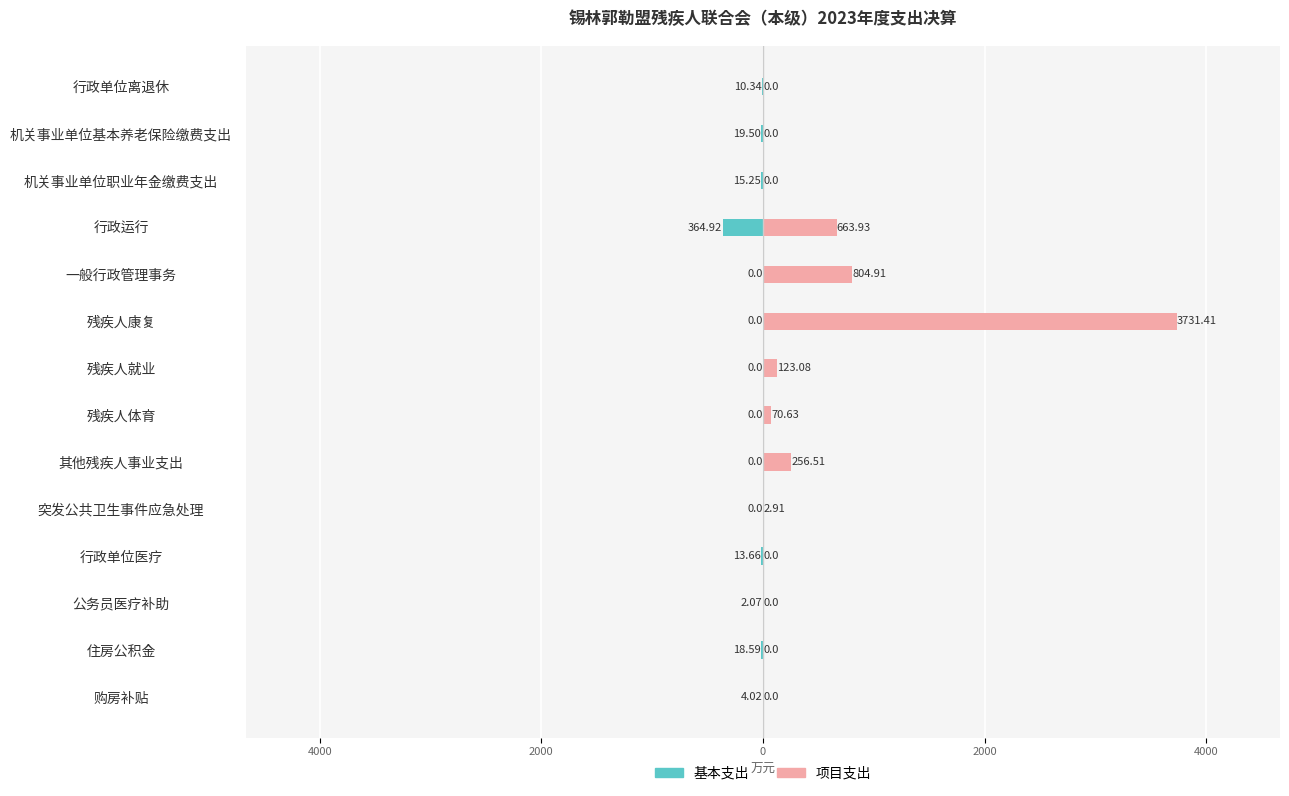

Are the bars grouped side by side (vs. stacked)?

Yes